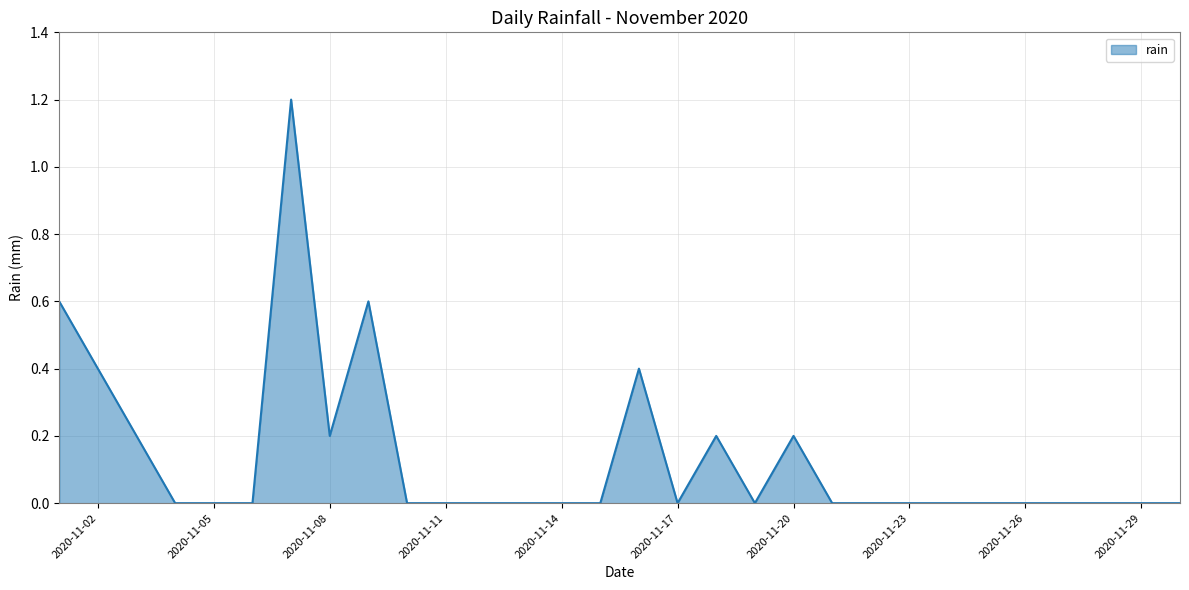

Does the chart have visible grid lines?

Yes